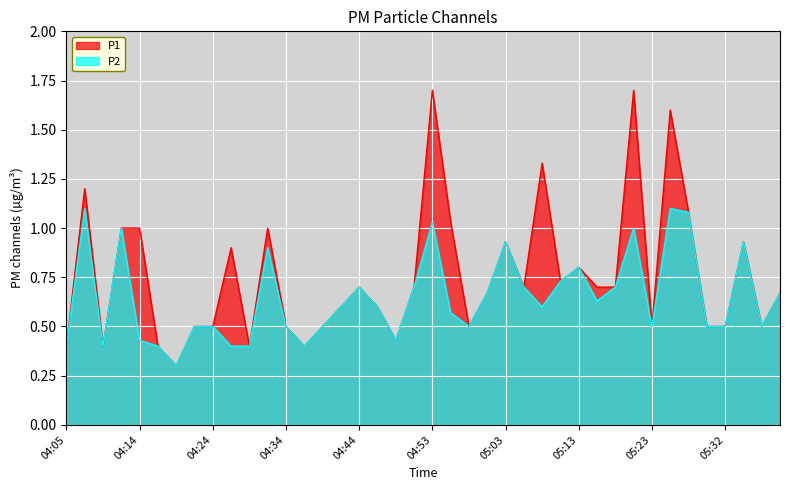

Rank the series by their average value, from highest to lowest.

P1, P2